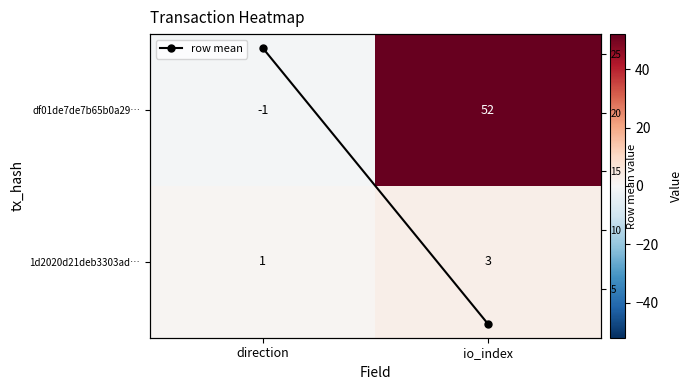

What is the sum of the row mean values at io_index and direction?

27.5